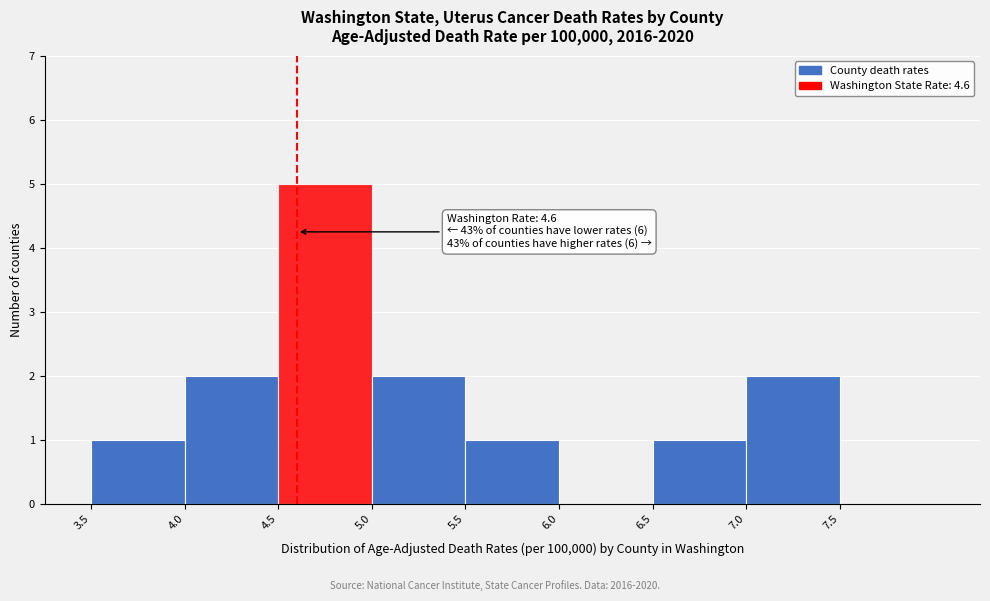

Which range on the x-axis has the tallest bar?

4.5 to 5.0